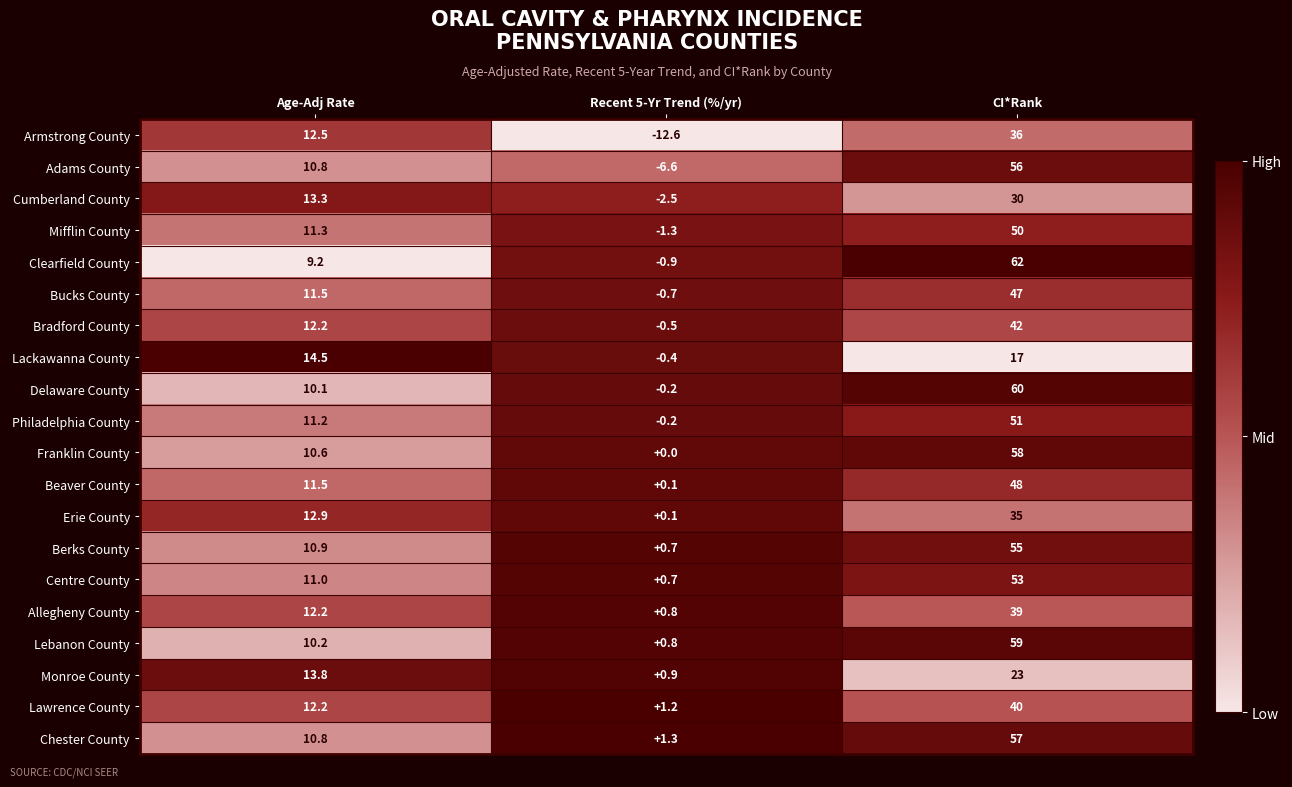

Which series has the largest range (max minus min)?

Clearfield County